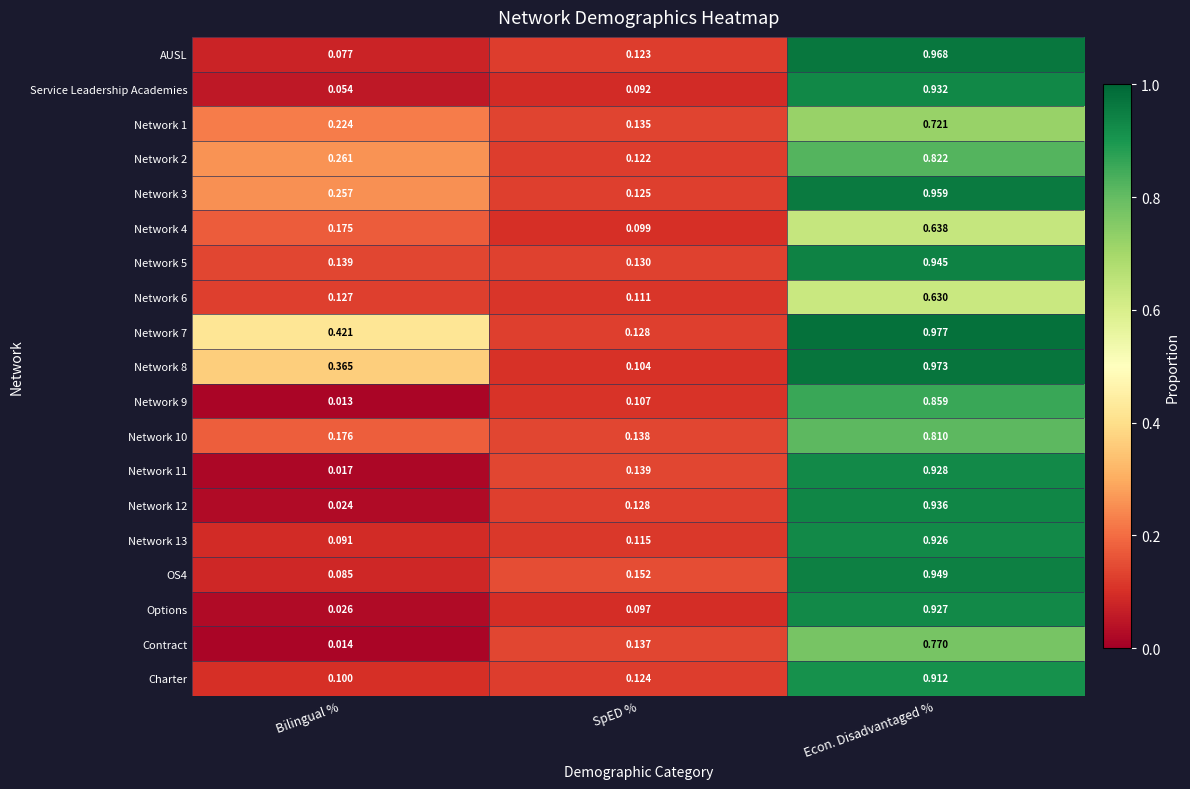

At which category is the sum across all series the highest?

Econ. Disadvantaged %